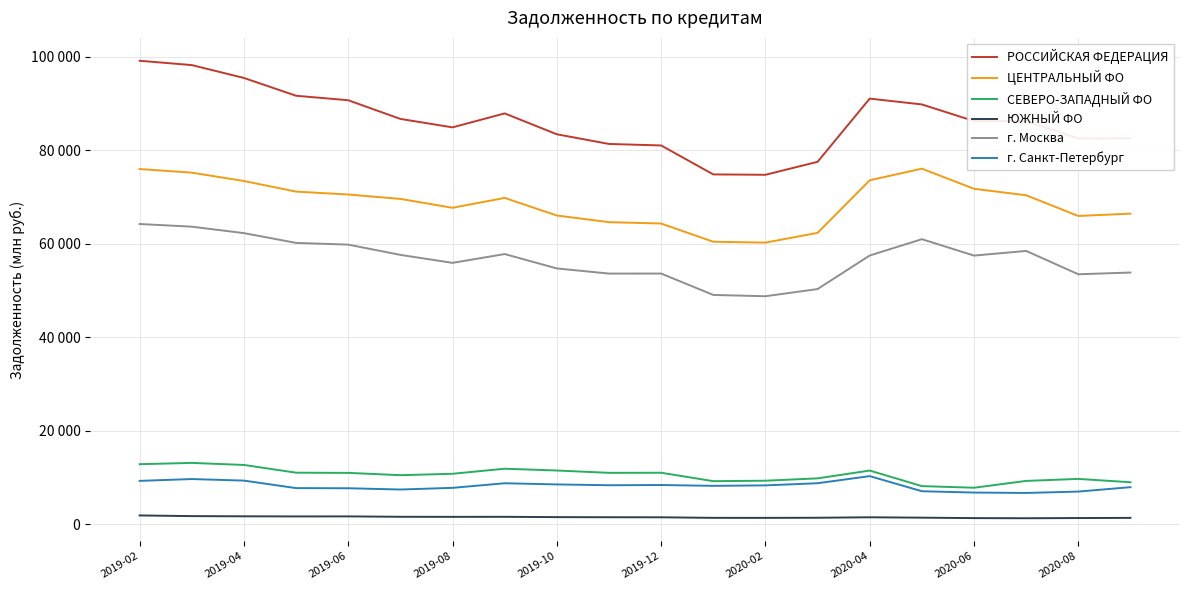

Is this an area chart (filled region under the line)?

No